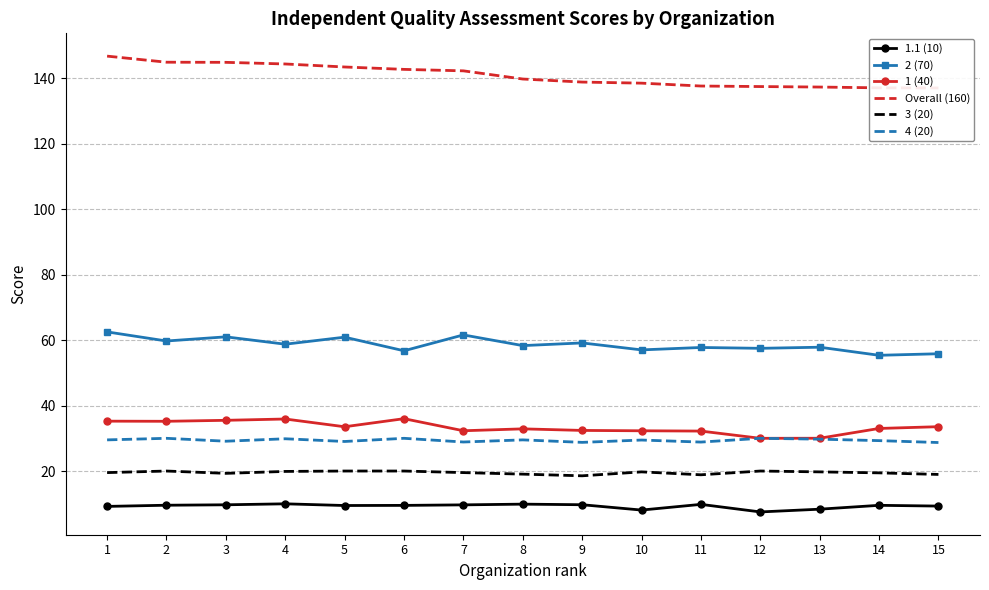

List the series in order of their peak value, lowest first.

1.1 (10), 3 (20), 4 (20), 1 (40), 2 (70), Overall (160)